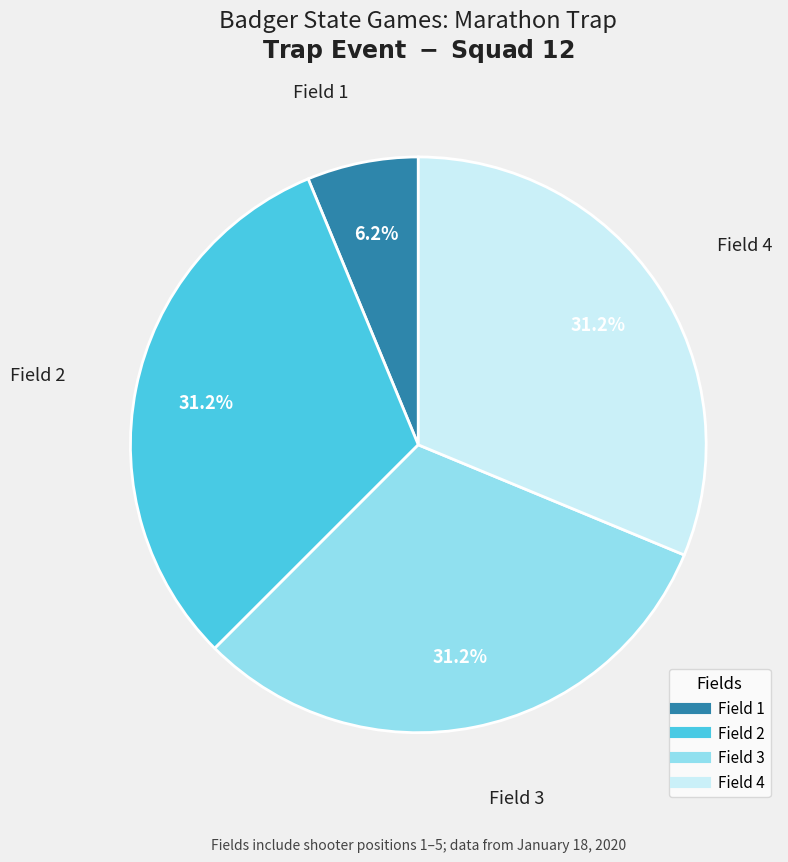

Combined, do Field 3 and Field 1 account for over 50%?

No